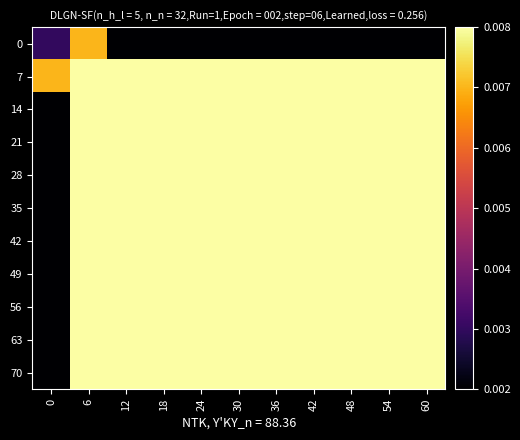

At which category is the sum across all series the highest?

6